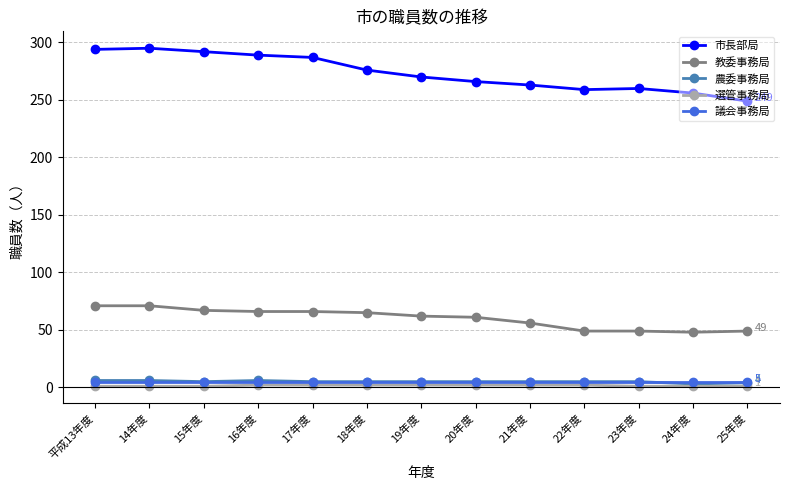

The value of 市長部局 at 22年度 is 259. True or false?

True